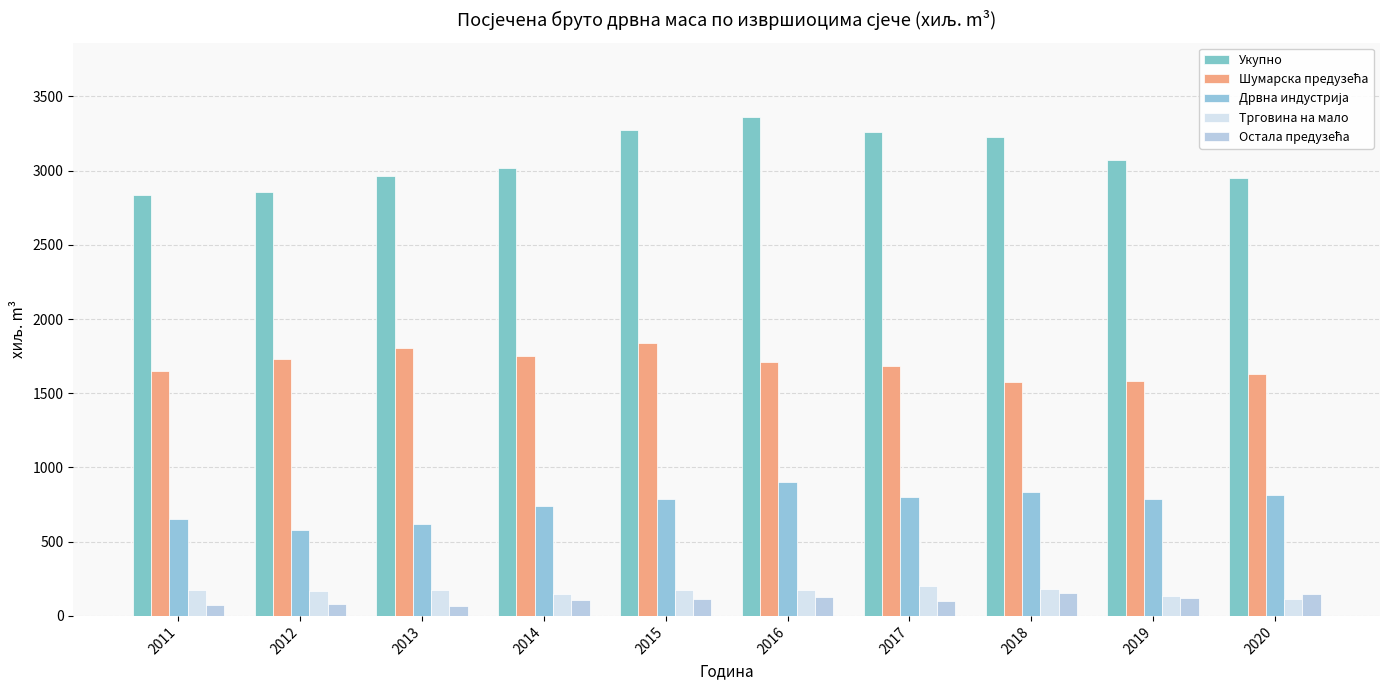

What is the value of the Дрвна индустрија bar at the 8th from the left?

833